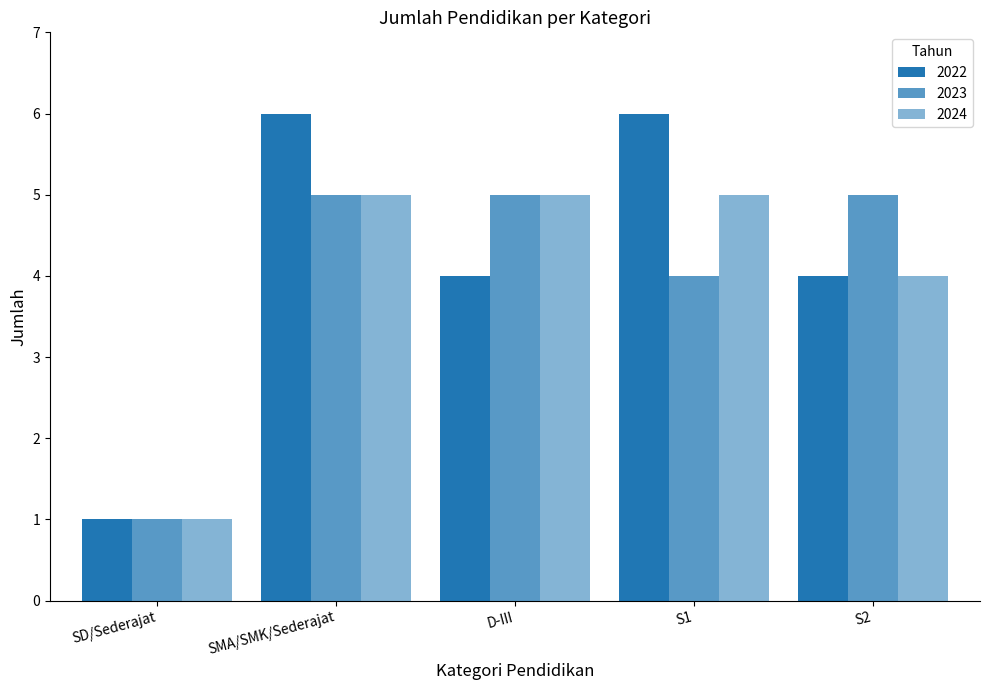

How many distinct data groups are displayed?

3